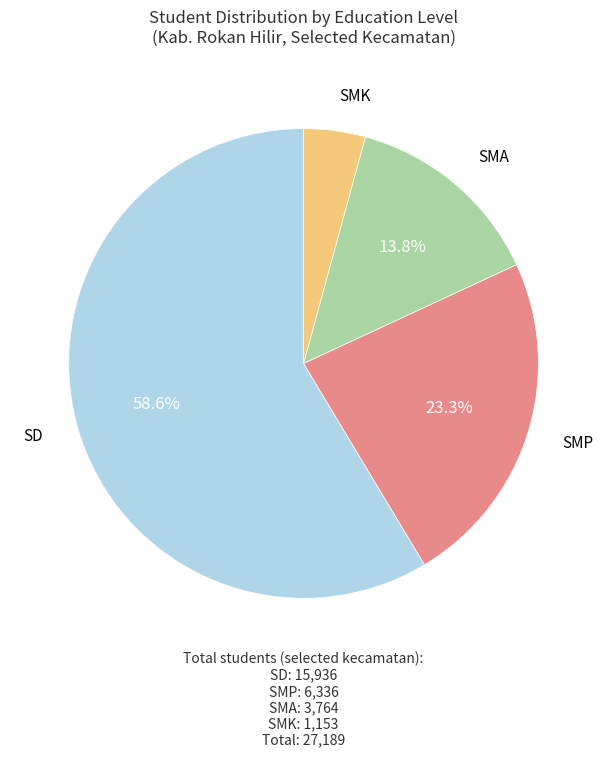

Is there a majority slice in this chart?

Yes